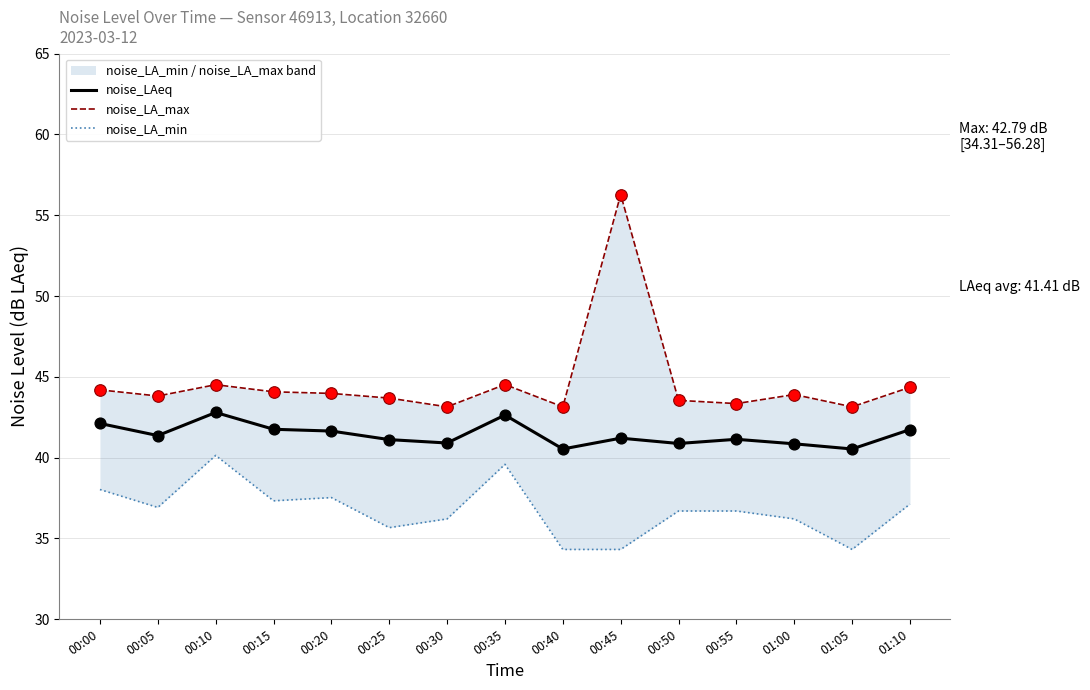

Is the value of noise_LA_min at 00:45 greater than the value of noise_LAeq at 00:00?

No